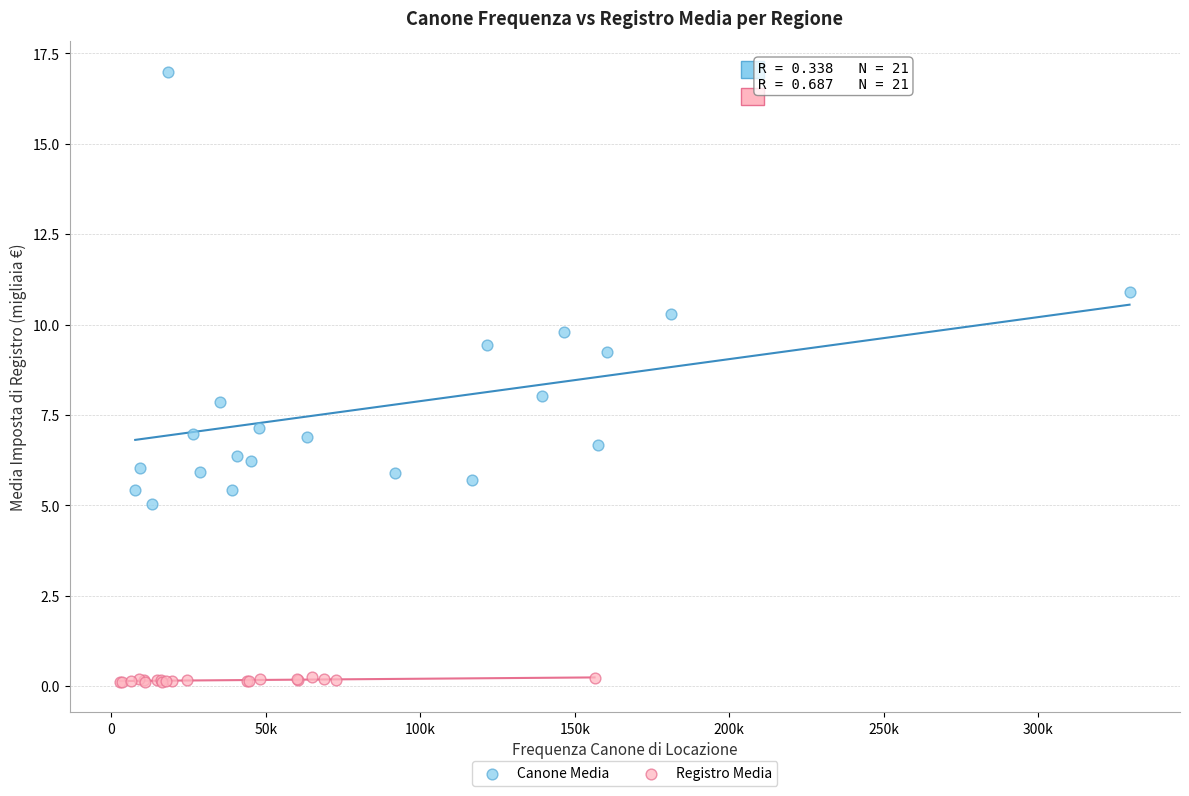

Which series reaches the minimum Y coordinate?

Registro Media